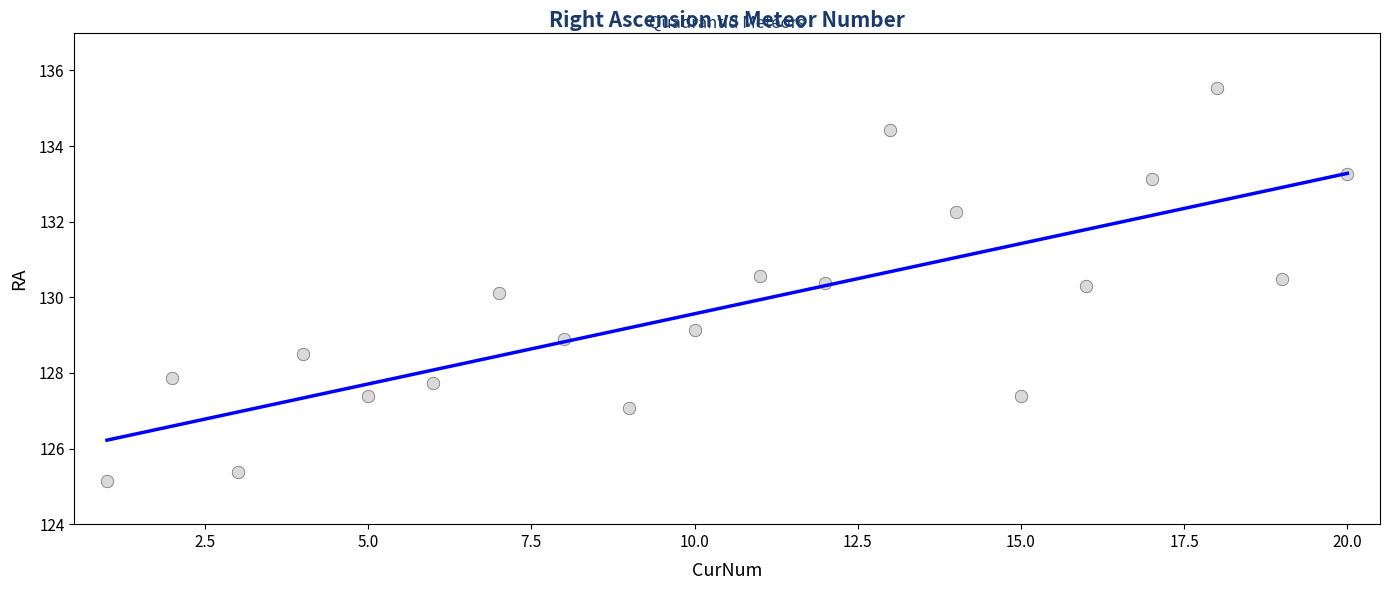

What is the range of X values (max minus min)?

19.0